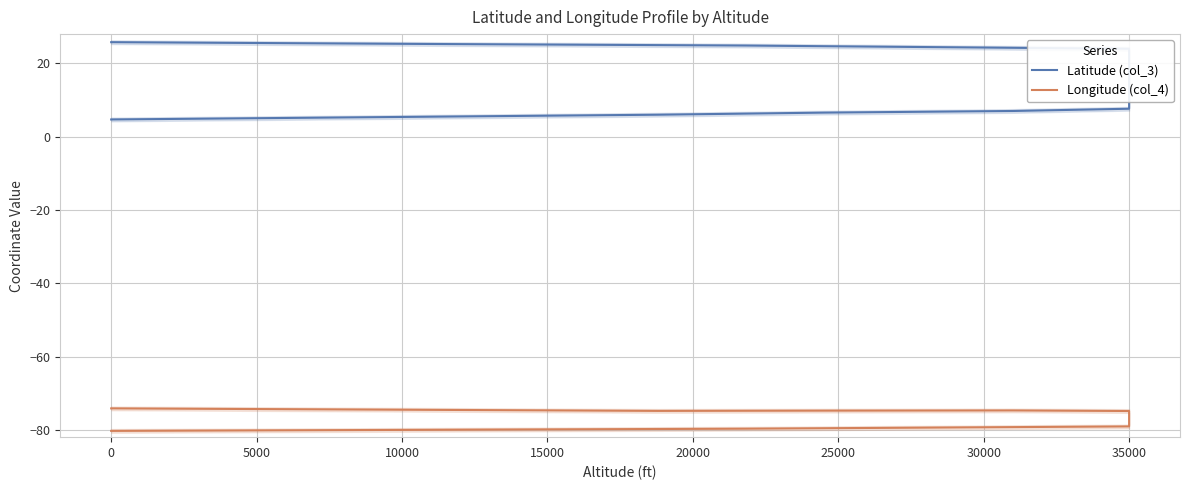

What is the approximate value of Longitude (col_4) at 0?

-80.0